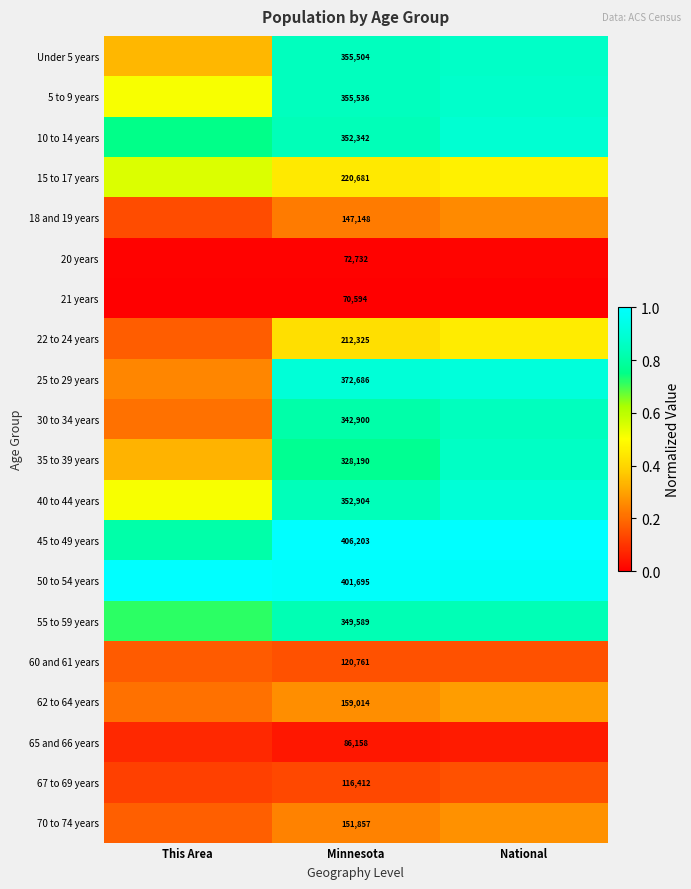

At which label is 60 and 61 years closest to 0?

Minnesota